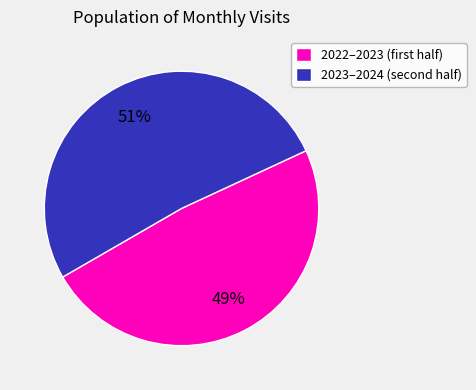

To the nearest percent, what is the average slice percentage?

50%